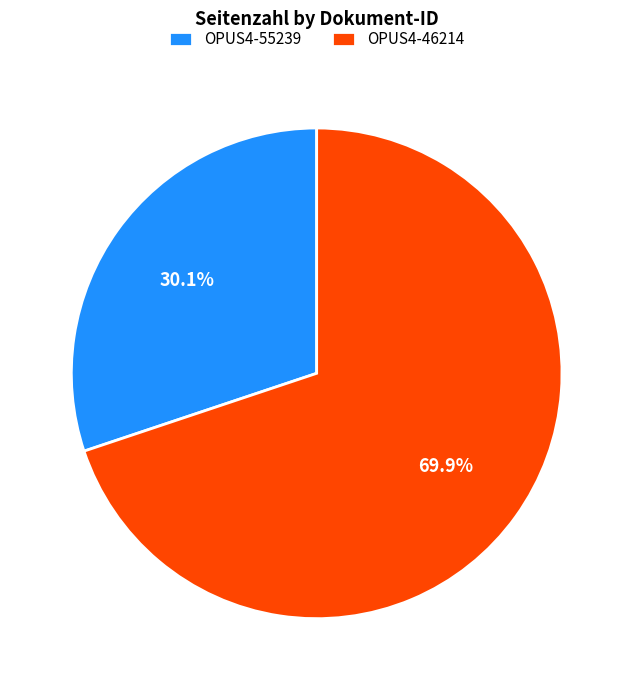

Is it true that OPUS4-55239 is 45% of the pie?

False